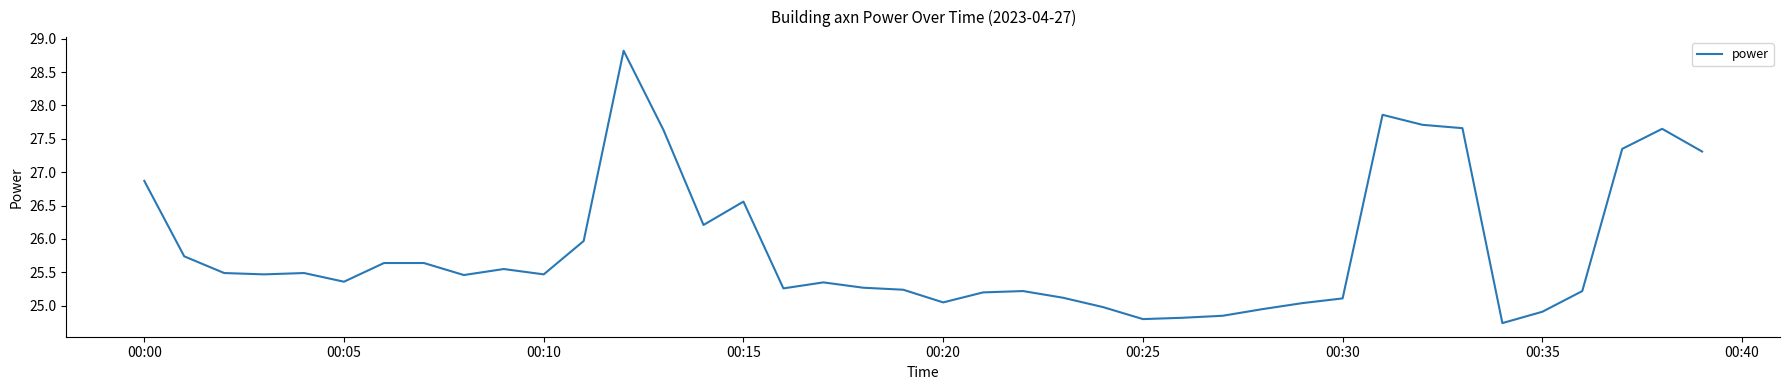

What is the greatest value displayed?

28.8